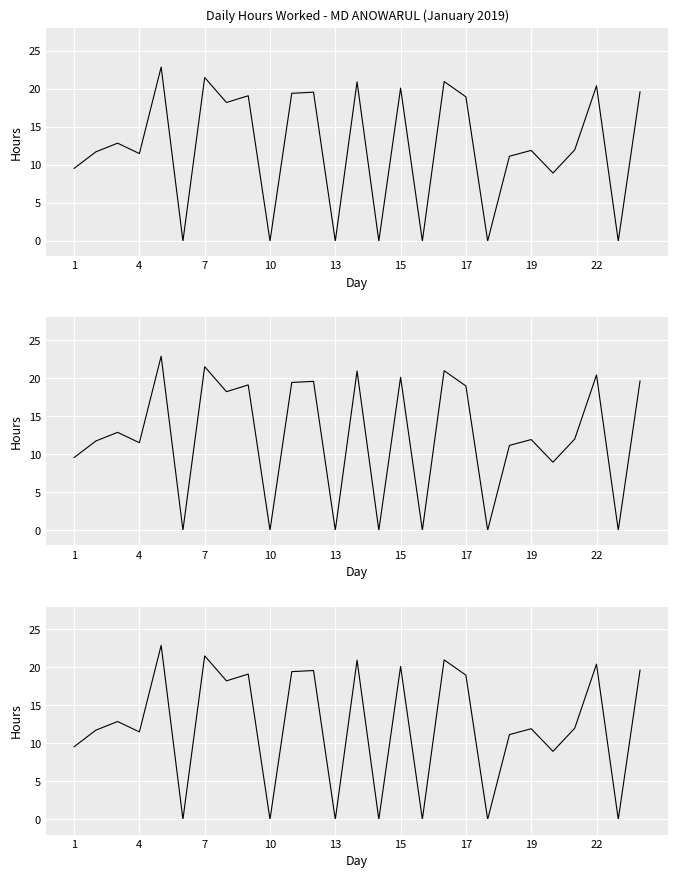

What is the difference between the second highest and minimum values?

21.5